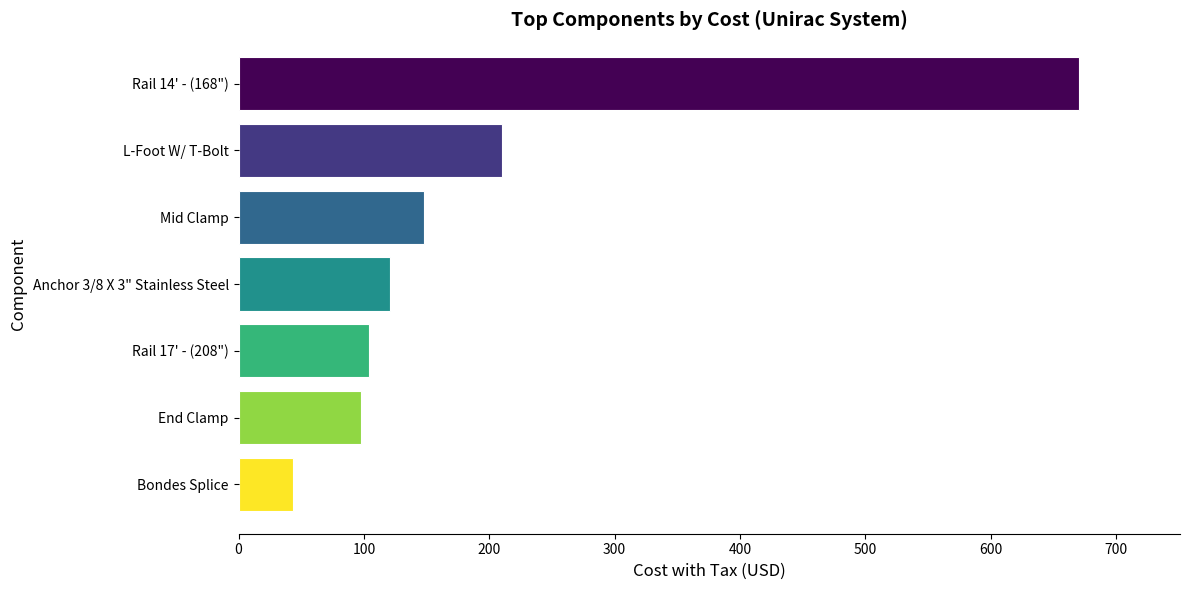

What is the minimum value shown in the chart?

43.4